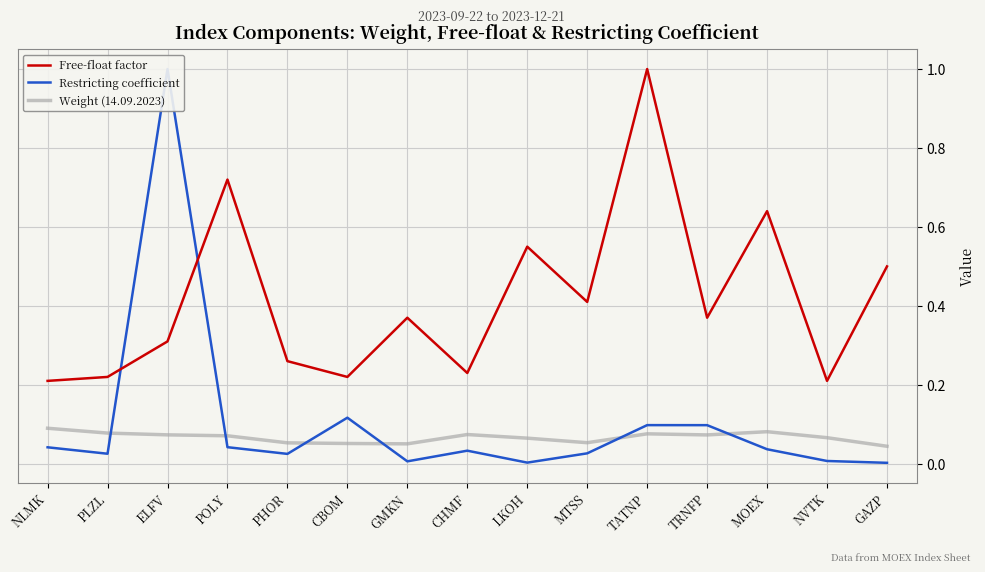

At which category is the sum across all series the highest?

ELFV